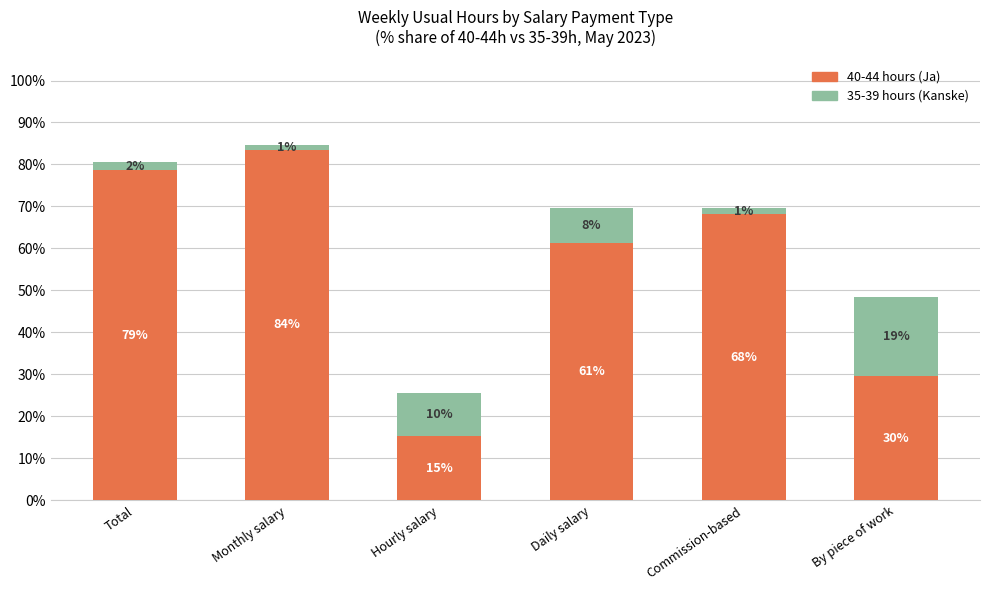

Which has a higher value, By piece of work or Daily salary?

Daily salary